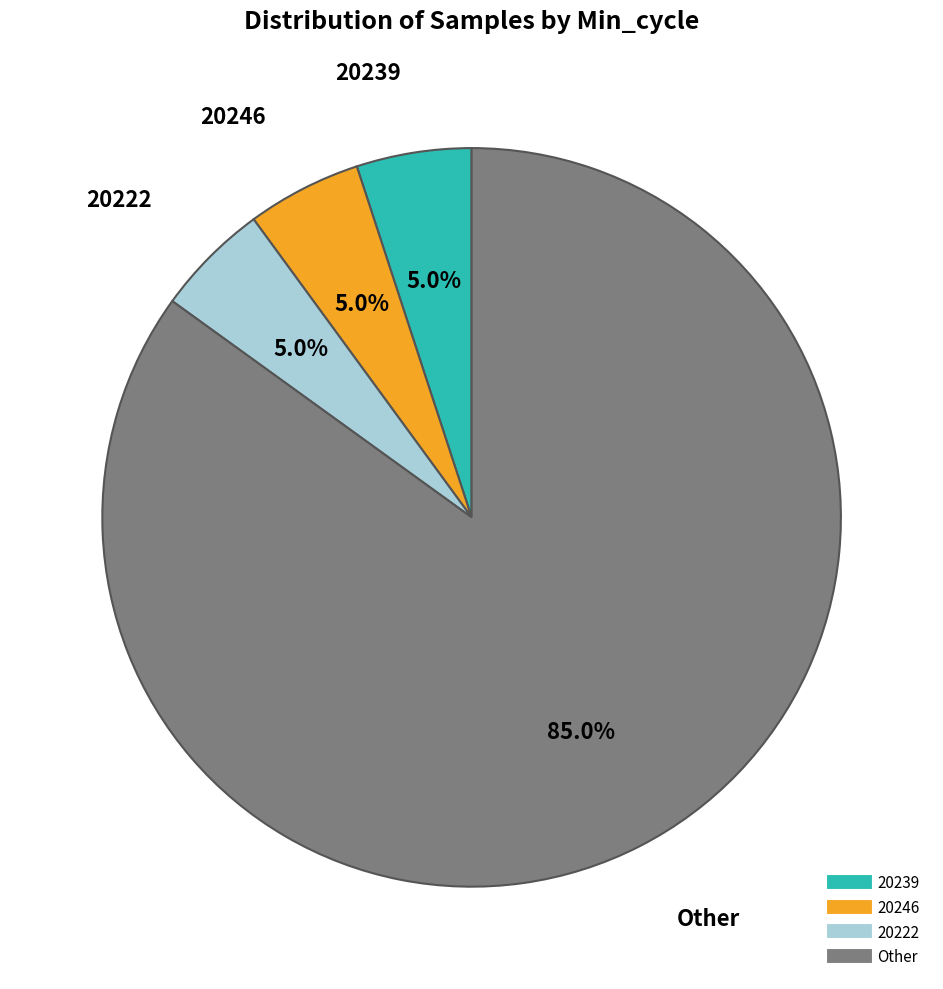

Is there any slice that represents more than half of the pie?

Yes